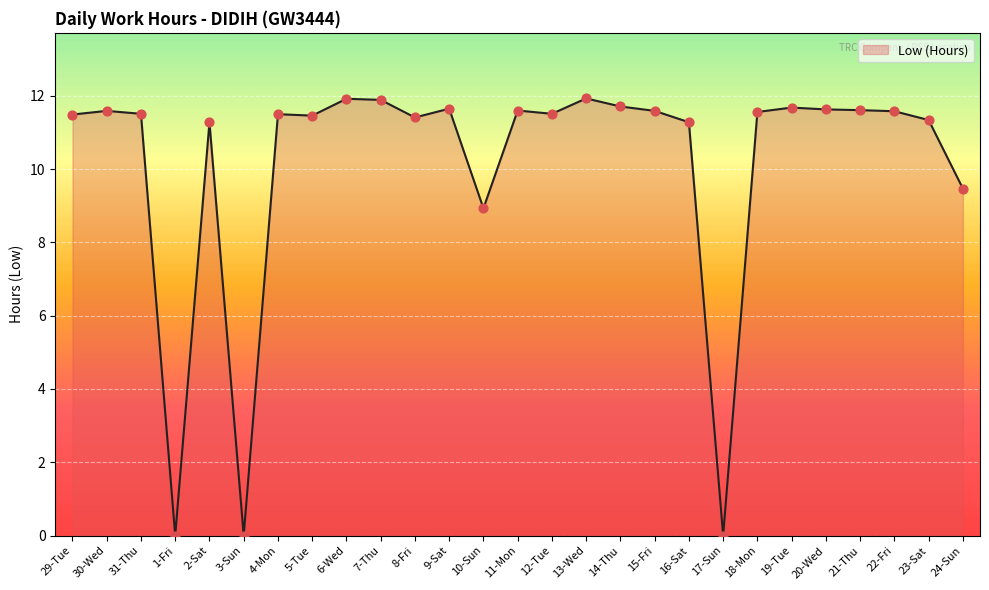

What is the change in value from 9-Sat to 15-Fri?

-0.1